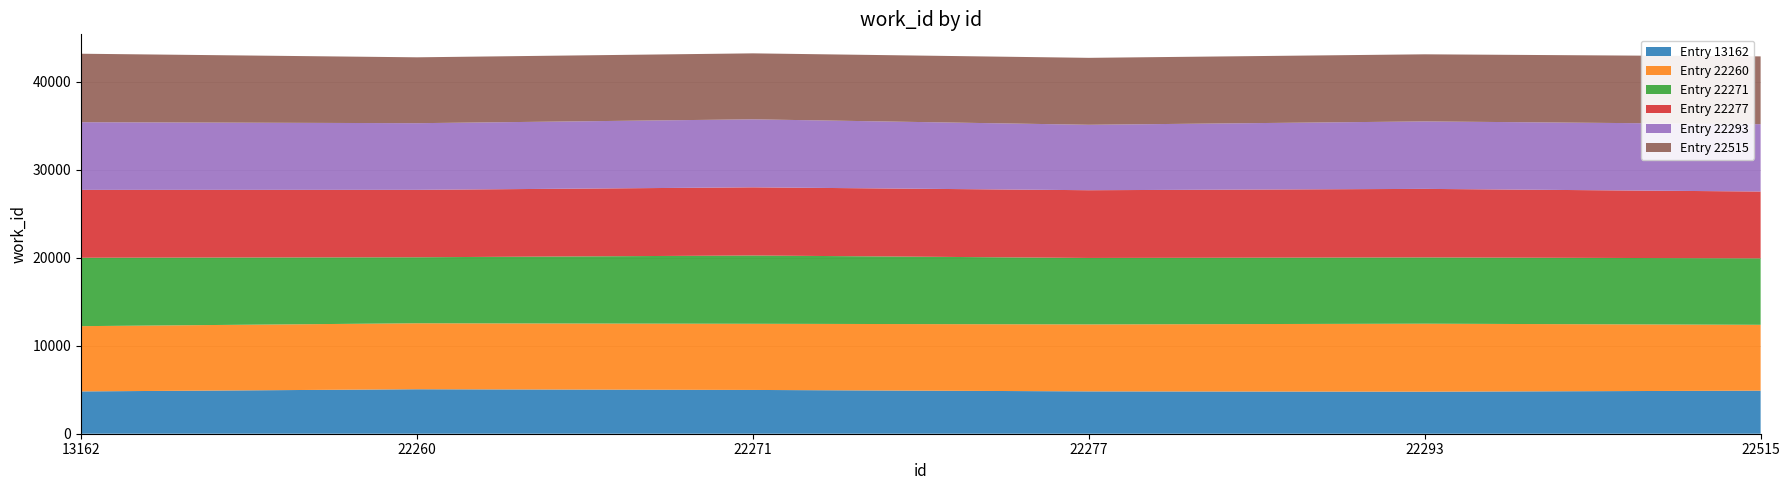

What is the minimum value for Entry 13162?

4778